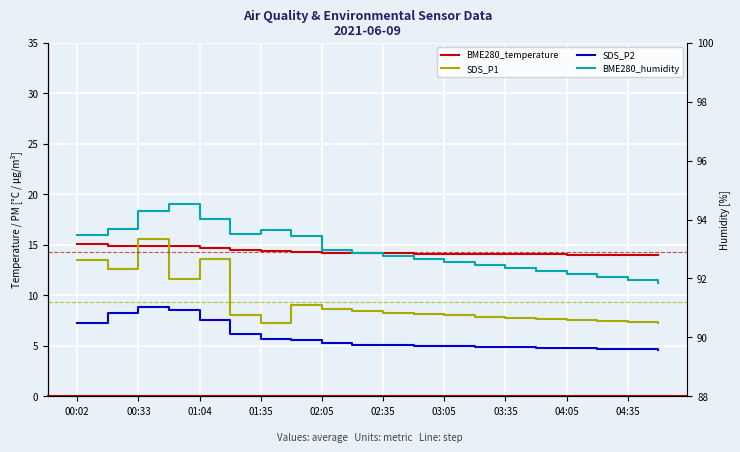

The value of BME280_temperature at 02:05 is 19.0. True or false?

False